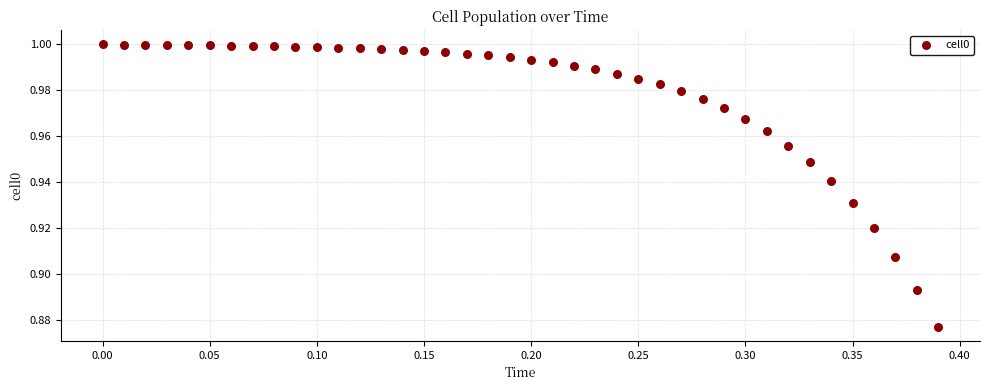

What is the range of X values (max minus min)?

0.4